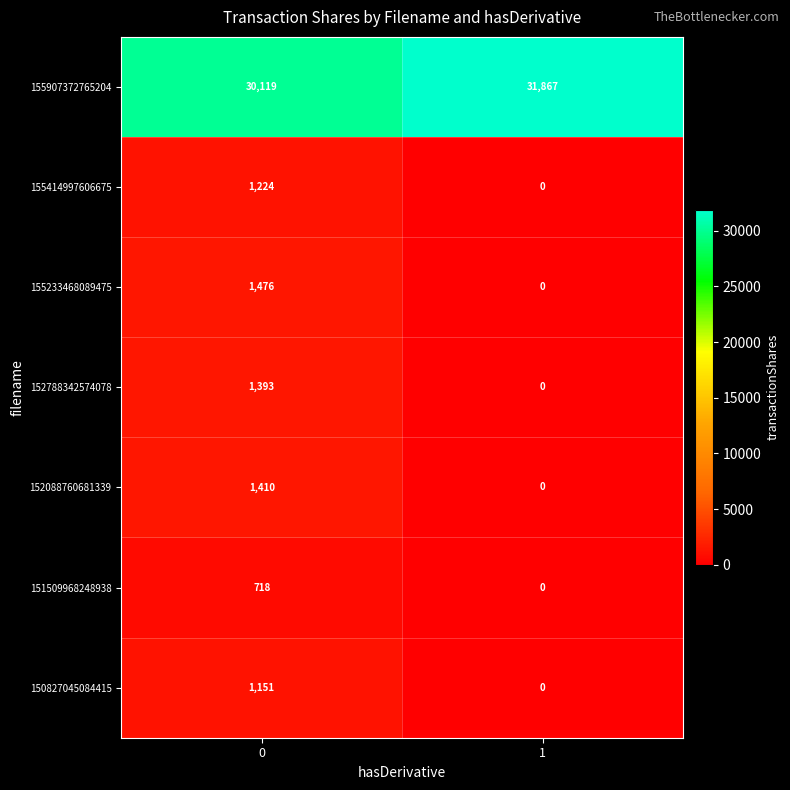

Reading right to left, transcribe all the data shown in this chart.

155907372765204: 31867	30119
155414997606675: 0	1224
155233468089475: 0	1476
152788342574078: 0	1393
152088760681339: 0	1410
151509968248938: 0	718
150827045084415: 0	1151